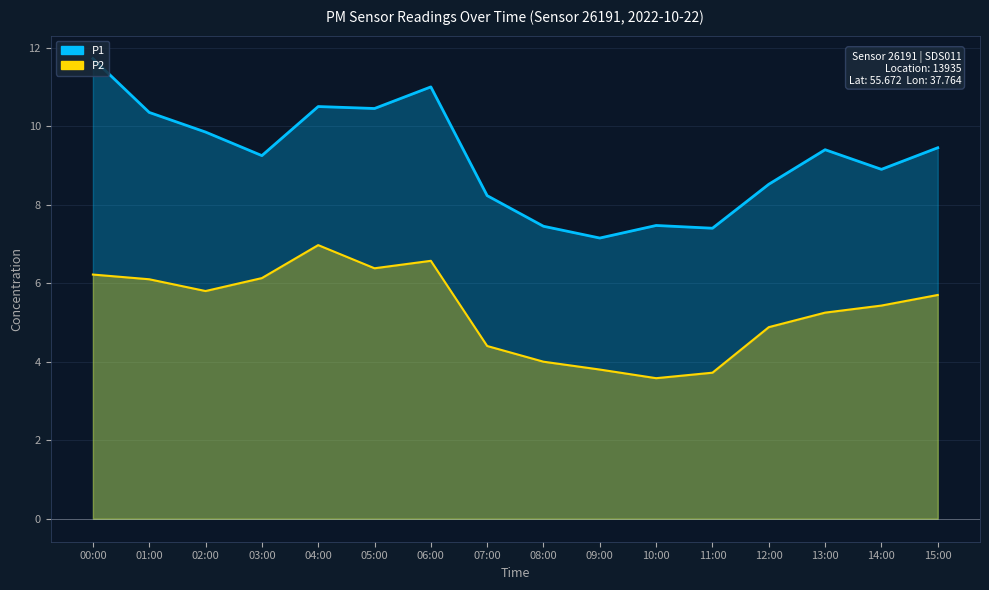

Reading left to right, list all the values displayed in this chart.

P1: 00:00=11.7	01:00=10.3	02:00=9.8	03:00=9.2	04:00=10.5	05:00=10.4	06:00=11.0	07:00=8.2	08:00=7.5	09:00=7.2	10:00=7.5	11:00=7.4	12:00=8.5	13:00=9.4	14:00=8.9	15:00=9.4
P2: 00:00=6.2	01:00=6.1	02:00=5.8	03:00=6.1	04:00=7.0	05:00=6.4	06:00=6.6	07:00=4.4	08:00=4.0	09:00=3.8	10:00=3.6	11:00=3.7	12:00=4.9	13:00=5.2	14:00=5.4	15:00=5.7